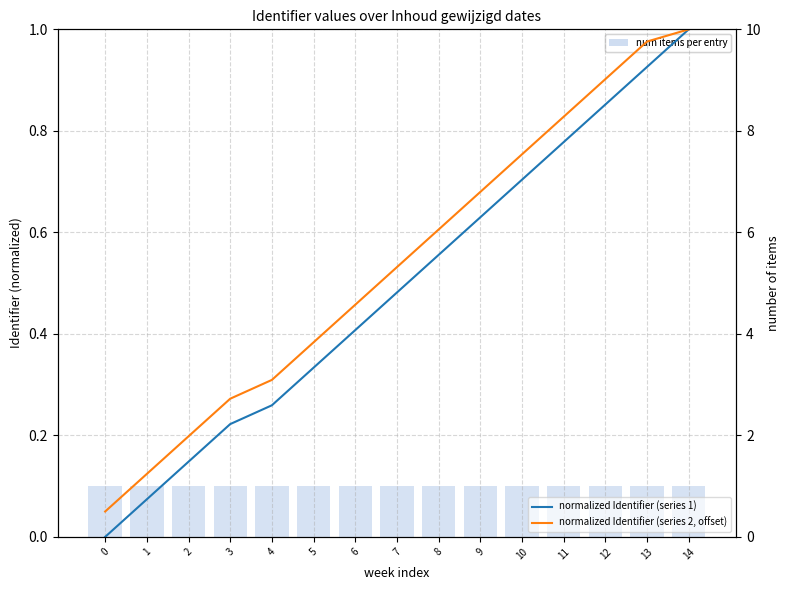

What is the difference between the maximum and minimum values in the normalized Identifier (series 2, offset) series?

0.9